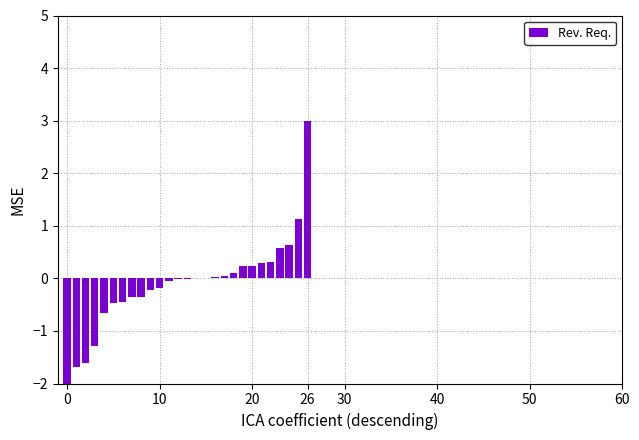

What is the average value?

-0.2